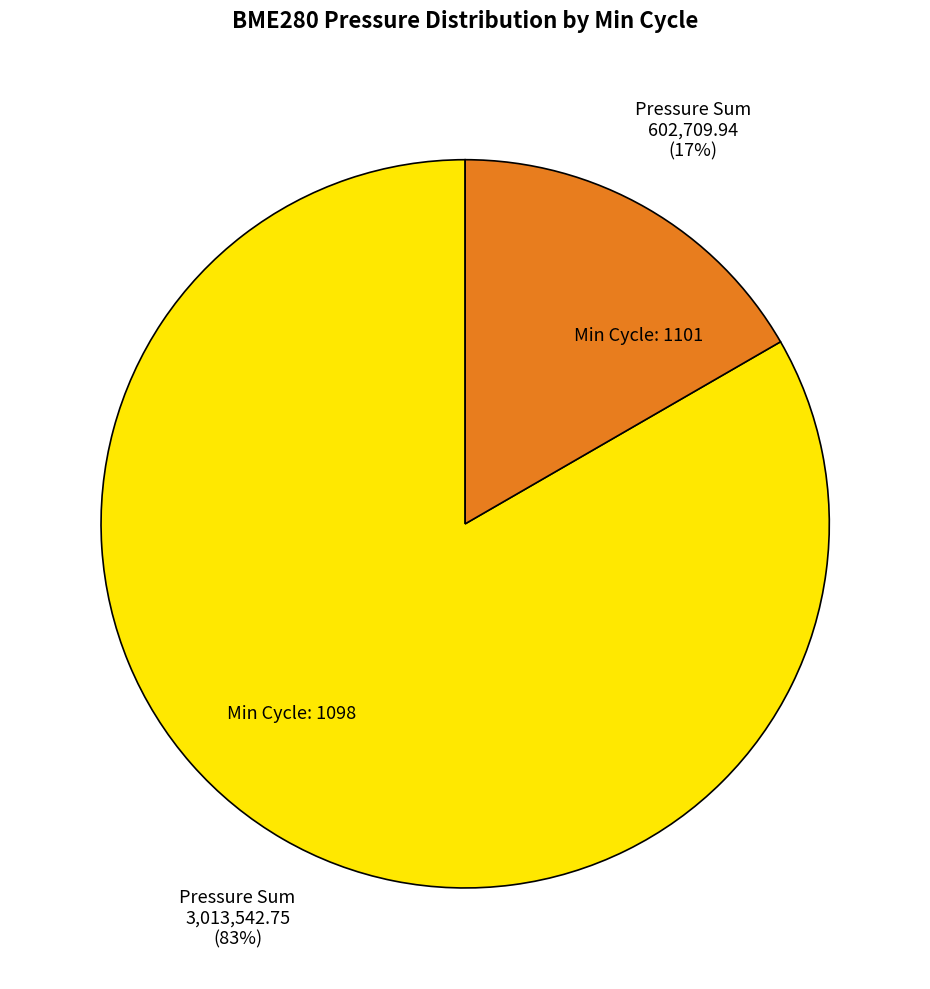

Is the sum of Min Cycle: 1098 and Min Cycle: 1101 greater than half?

Yes